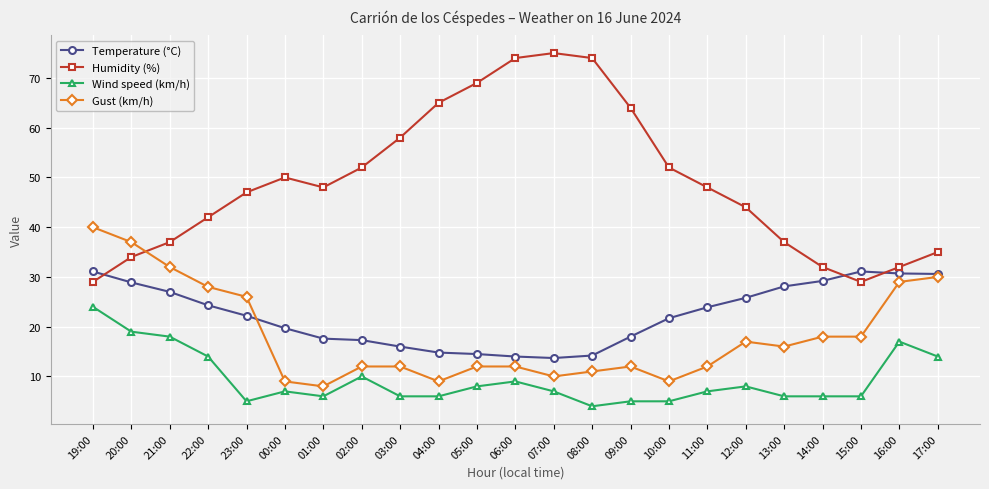

How many data points does each series have?

23